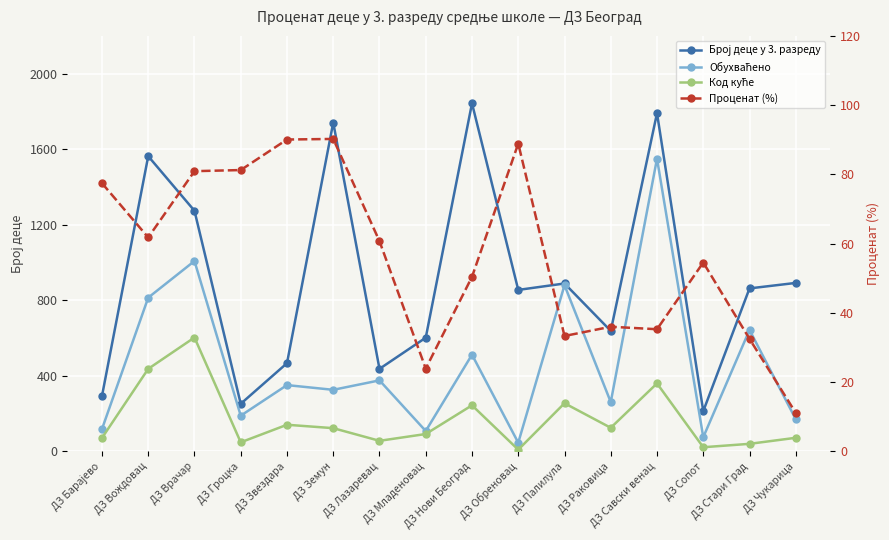

What is the average value of the Проценат (%) series?

56.8